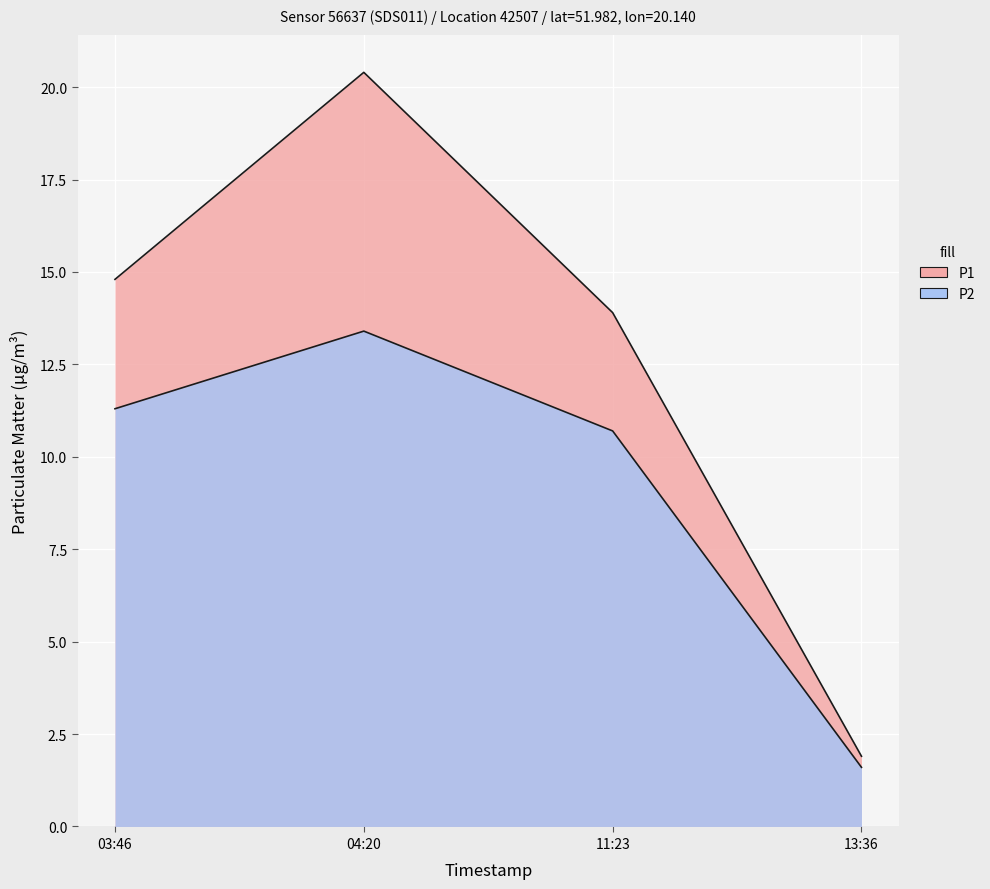

True or false: P2 has more than 1 interior local peaks.

False